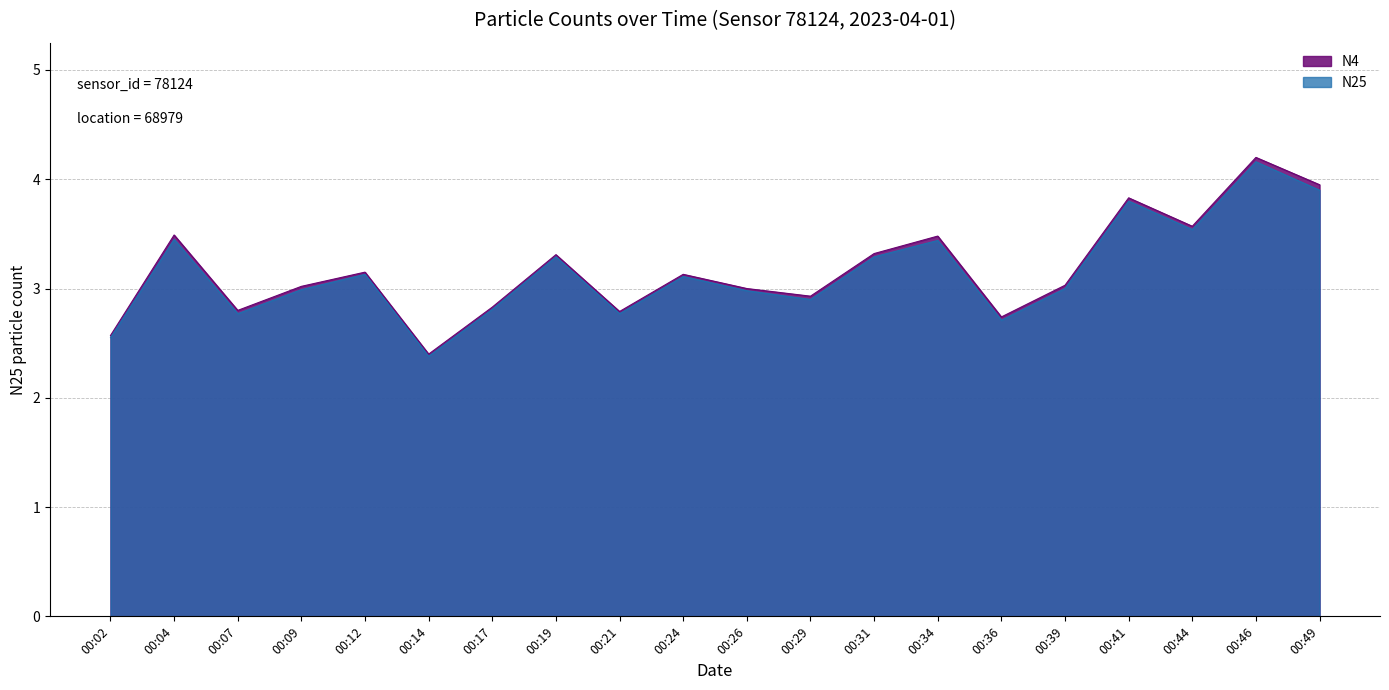

Which series has the largest total across all categories?

N4